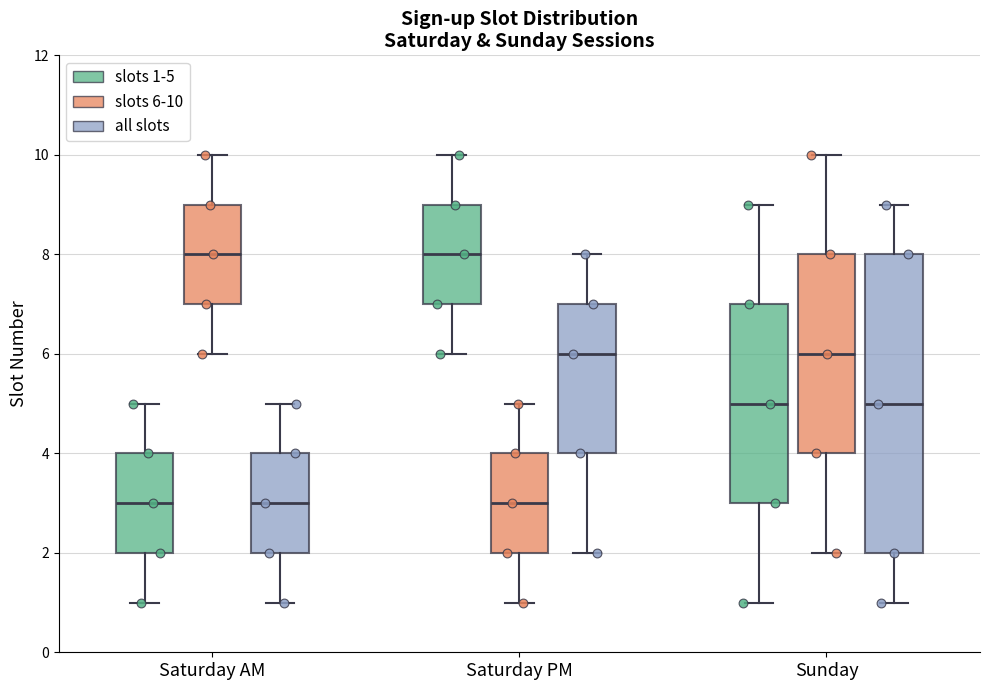

Which box is the tallest, from its lower edge to its upper edge?

Sunday (all slots)